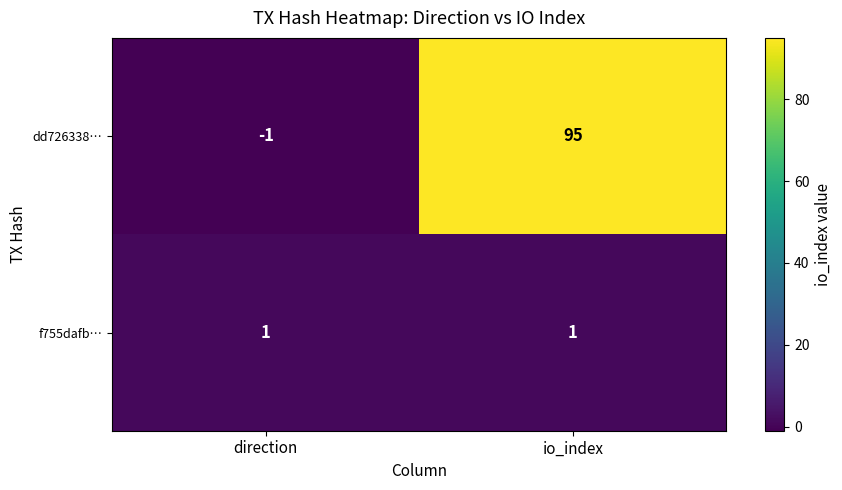

At which label does dd726338… reach its peak?

io_index